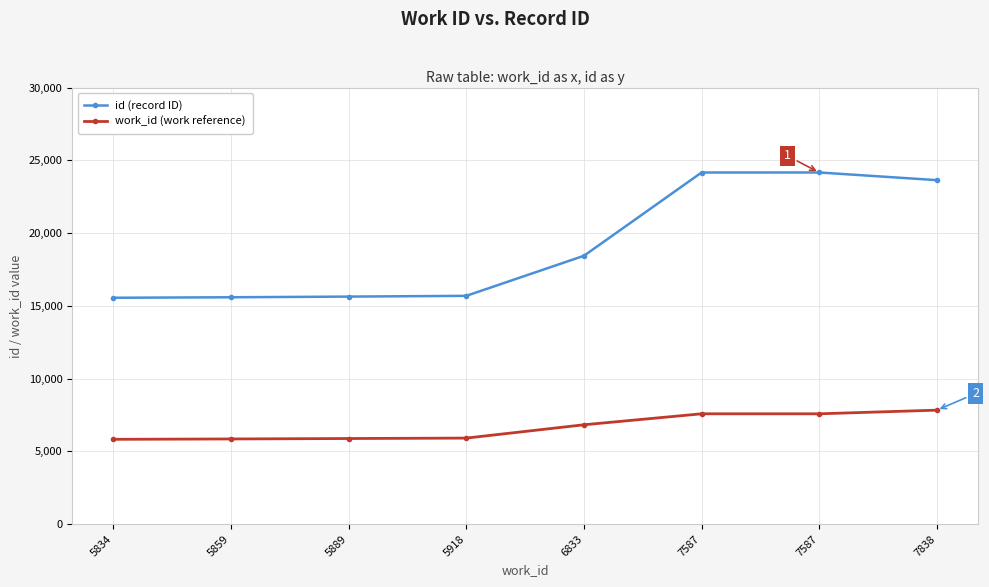

True or false: work_id (work reference) and id (record ID) intersect in this chart.

False